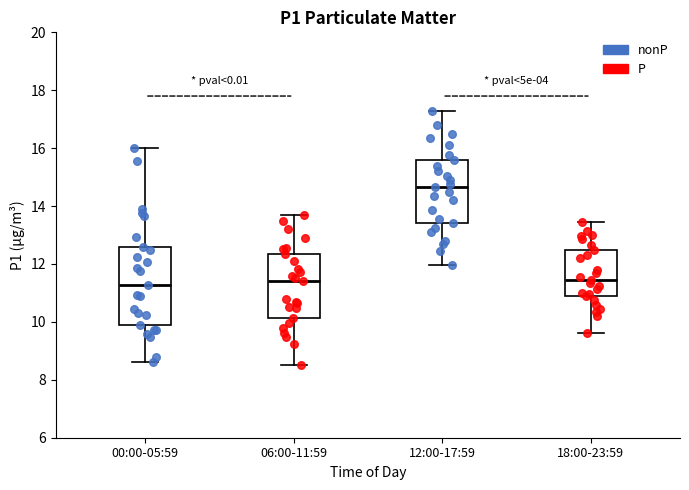

Reading left to right, transcribe this box plot: for each box, give where its median line is, the range the box spans, and where its two whiskers end, as read against the y-axis. The values are not printed on the chart, so give them approximately, as read against the axis.

00:00-05:59: median 11.2, box 9.8 to 12.6, whiskers 8.6 to 16.0
06:00-11:59: median 11.4, box 10.2 to 12.4, whiskers 8.6 to 13.6
12:00-17:59: median 14.6, box 13.4 to 15.6, whiskers 12.0 to 17.4
18:00-23:59: median 11.4, box 11.0 to 12.6, whiskers 9.6 to 13.4